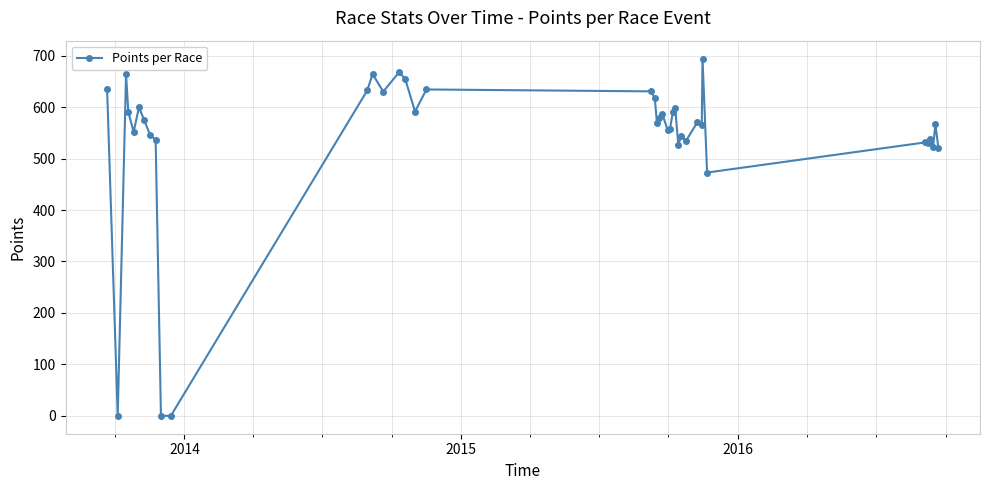

What is the value of the 33rd point from the left?

694.5